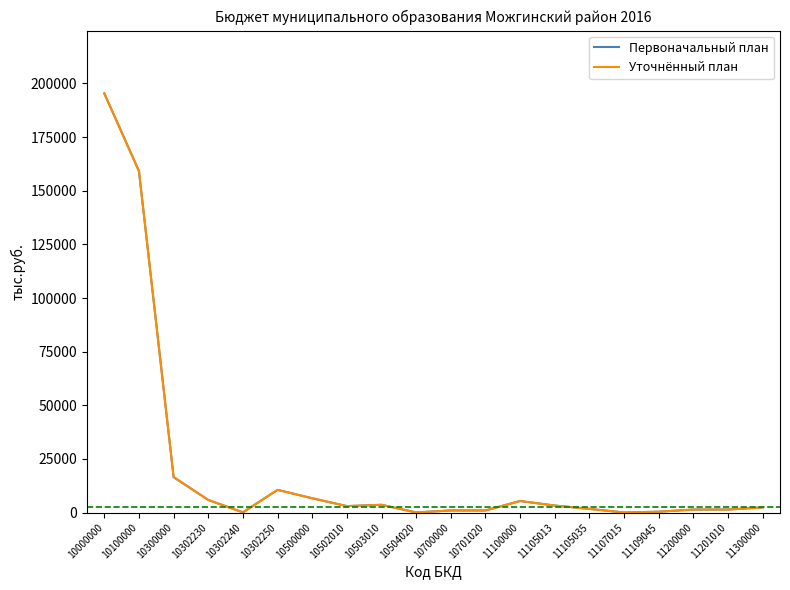

List the series in order of their peak value, highest first.

Первоначальный план, Уточнённый план